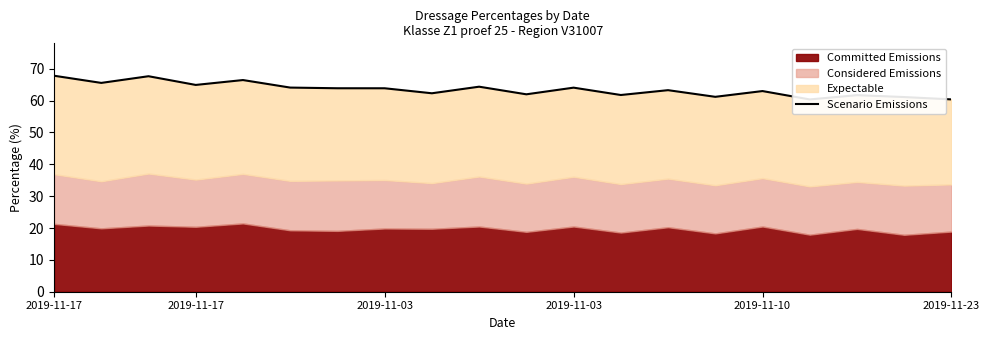

What is the maximum value shown in the chart?

67.8